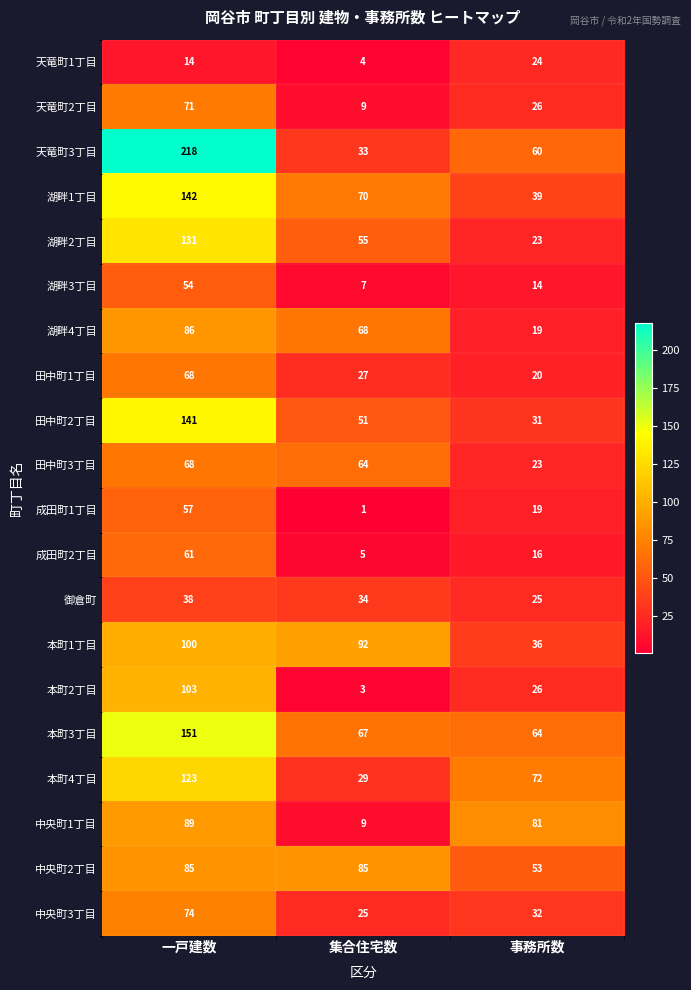

The 本町4丁目 series shows 72 at 事務所数. True or false?

True